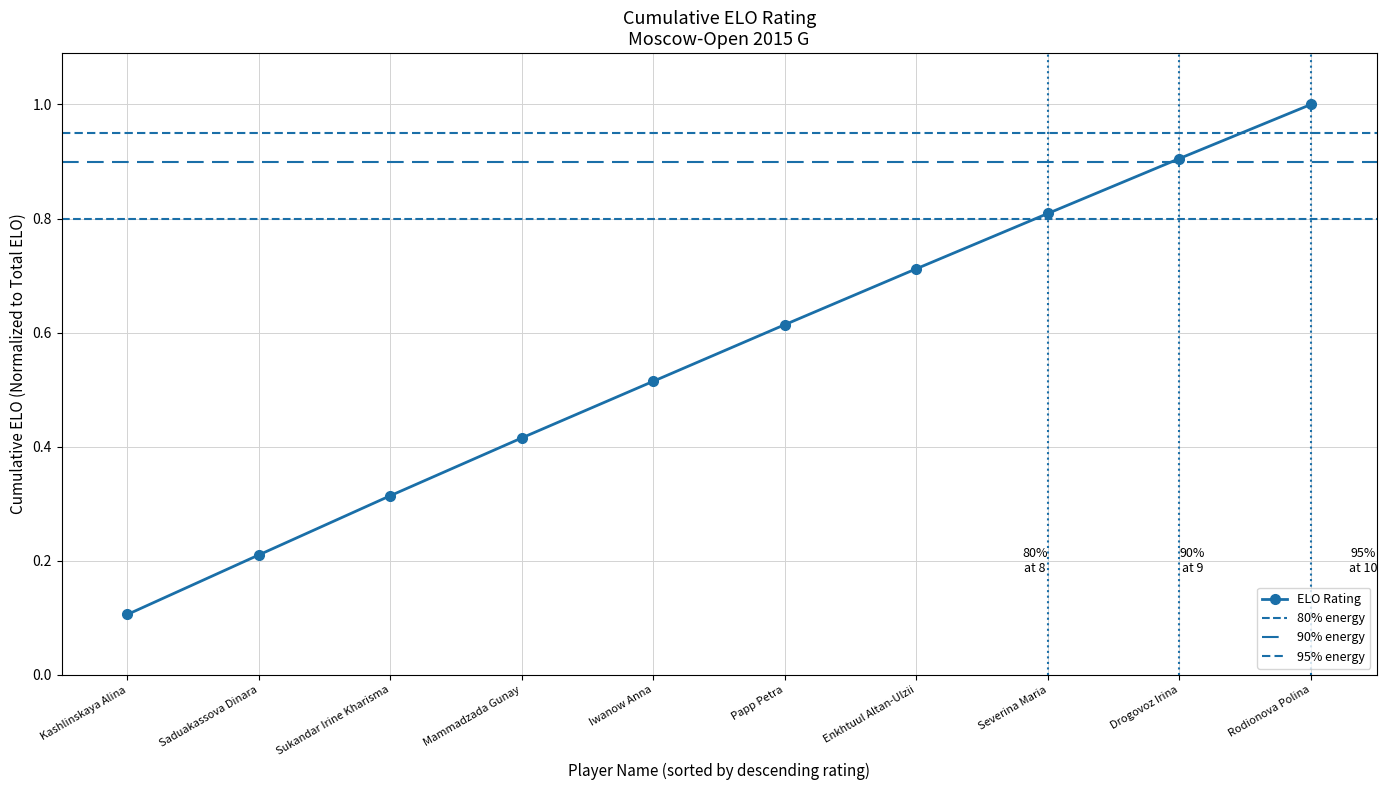

Reading left to right, extract all data points from this chart.

Kashlinskaya Alina=0.1	Saduakassova Dinara=0.2	Sukandar Irine Kharisma=0.3	Mammadzada Gunay=0.4	Iwanow Anna=0.5	Papp Petra=0.6	Enkhtuul Altan-Ulzii=0.7	Severina Maria=0.8	Drogovoz Irina=0.9	Rodionova Polina=1.0